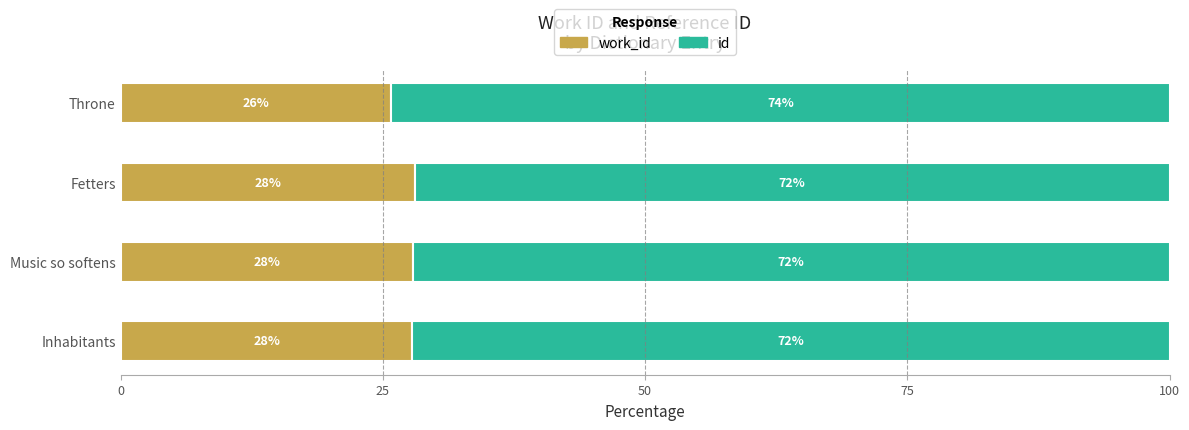

What is the total value across all series at Throne?

100.0